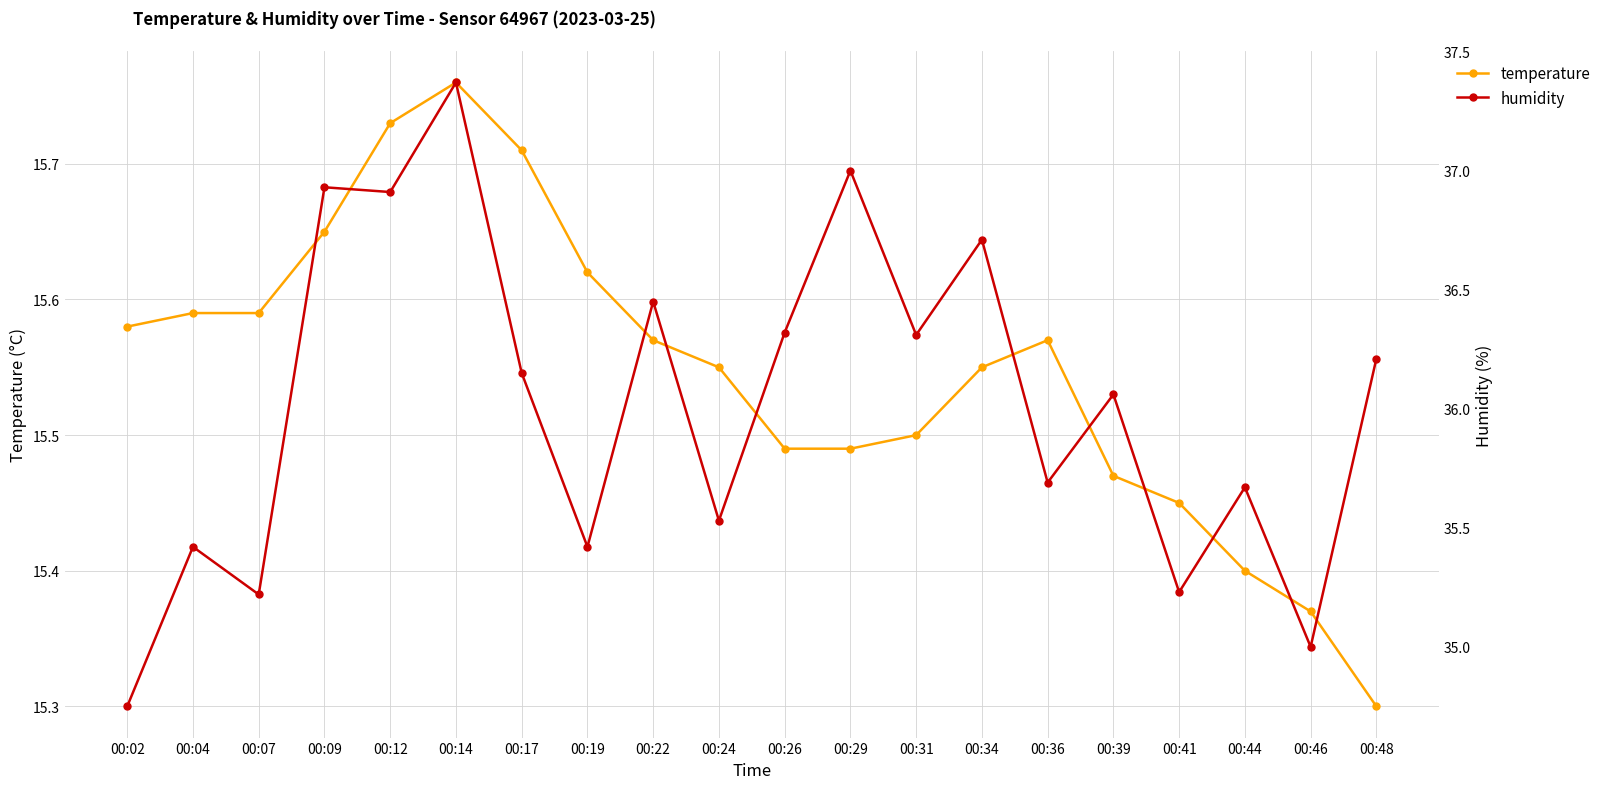

At how many categories does at least one series exceed 31?

20